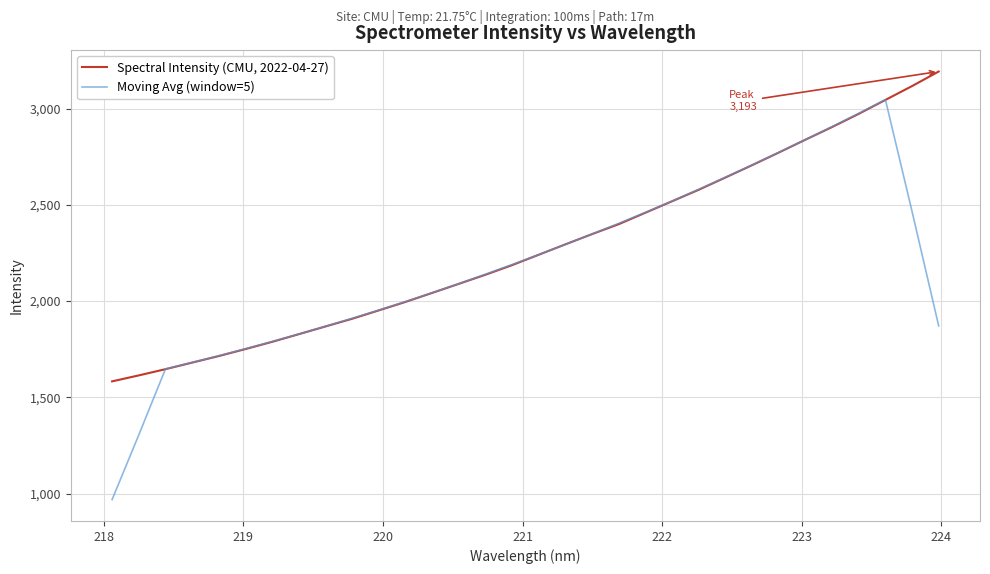

What is the highest value of the Moving Avg (window=5) series?

3046.6